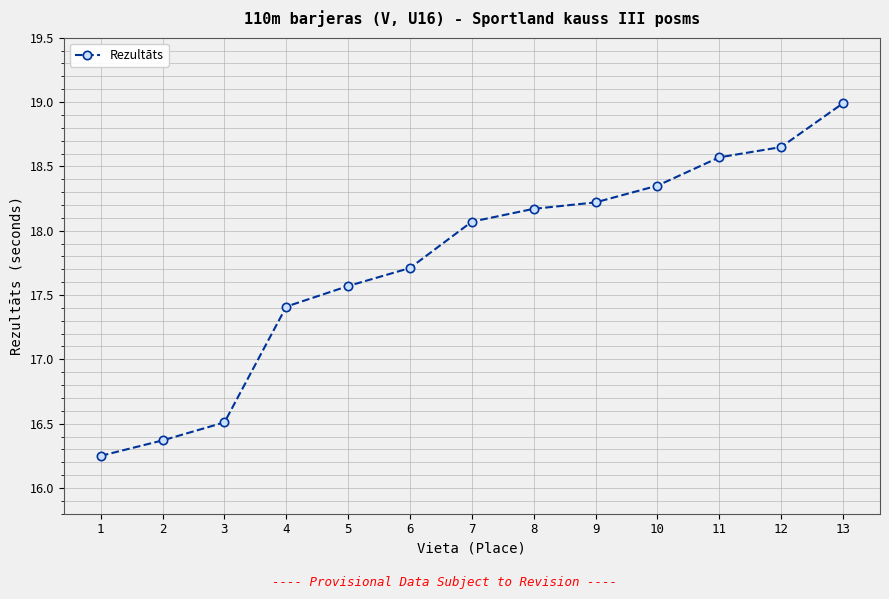

What is the approximate value at 4?

17.4